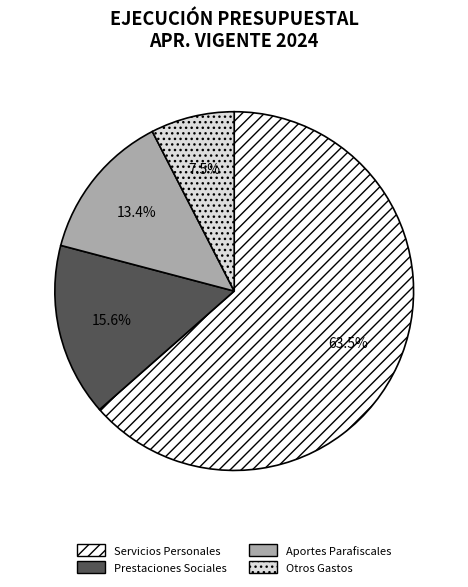

To the nearest percent, what is the difference between the largest and smallest slice percentages?

56%